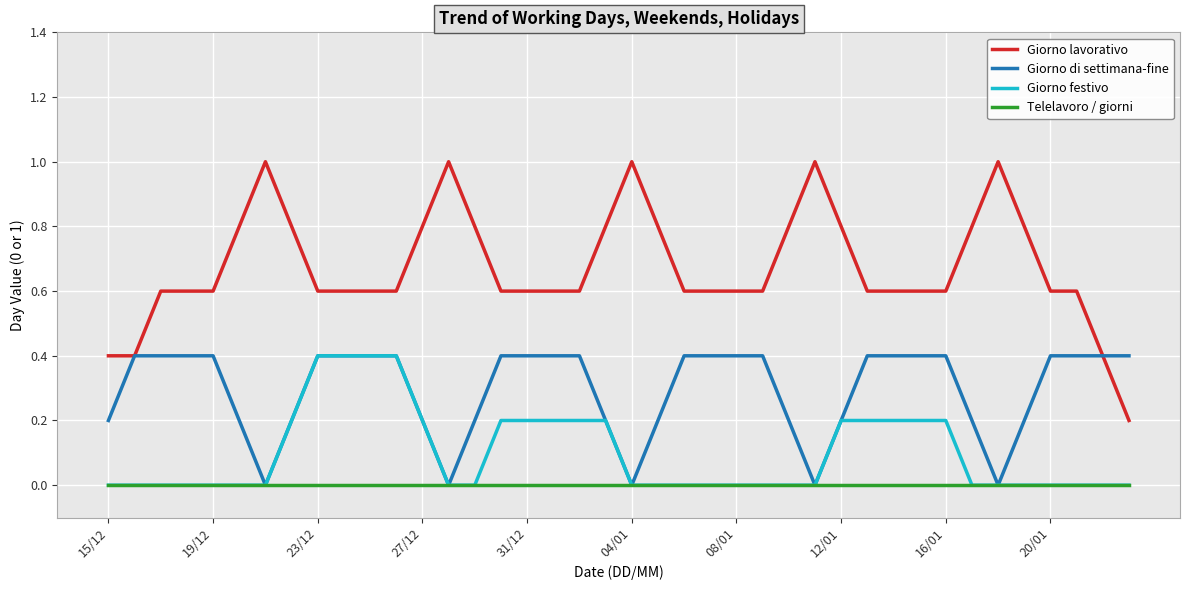

What is the difference between the second highest and minimum values in the Giorno di settimana-fine series?

0.4